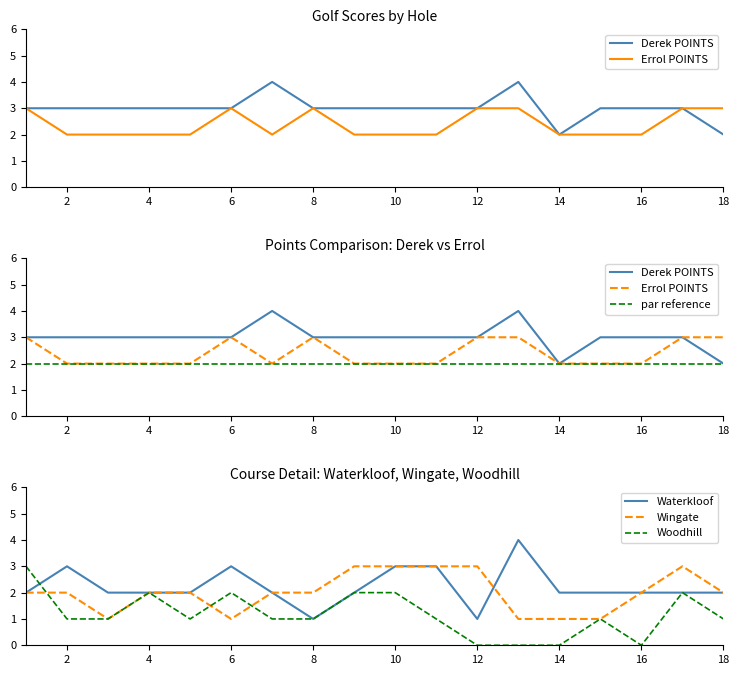

Is it true that Waterkloof equals 1 at 14?

False